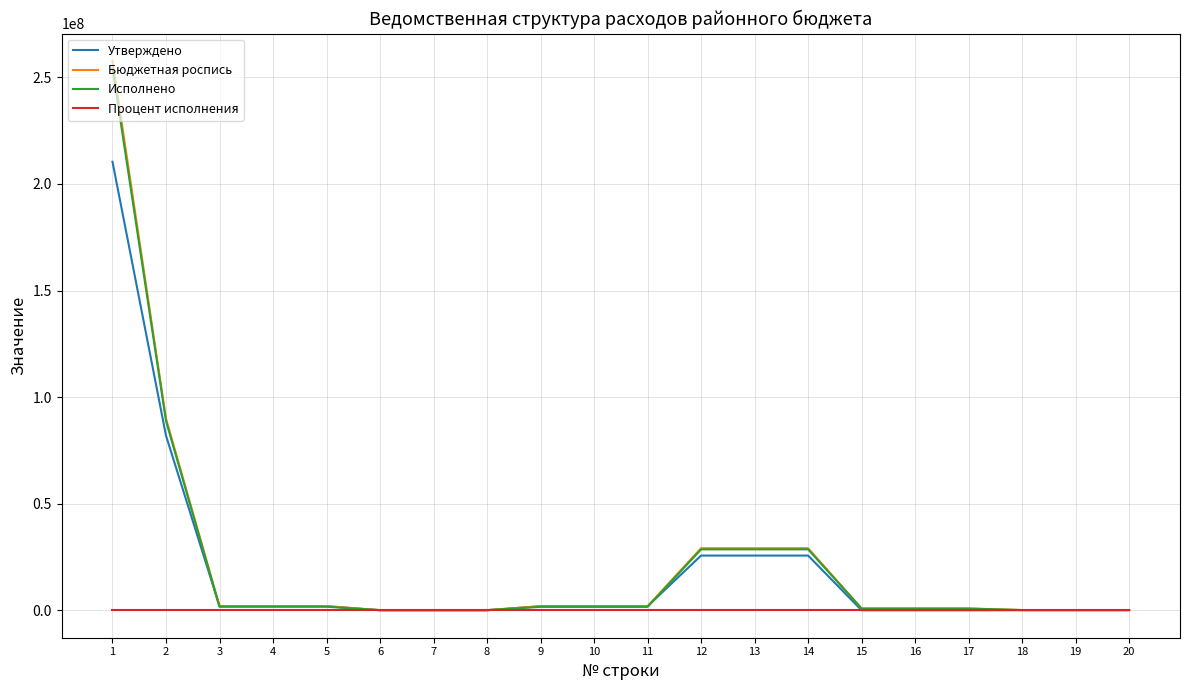

Which series has the largest range (max minus min)?

Бюджетная роспись